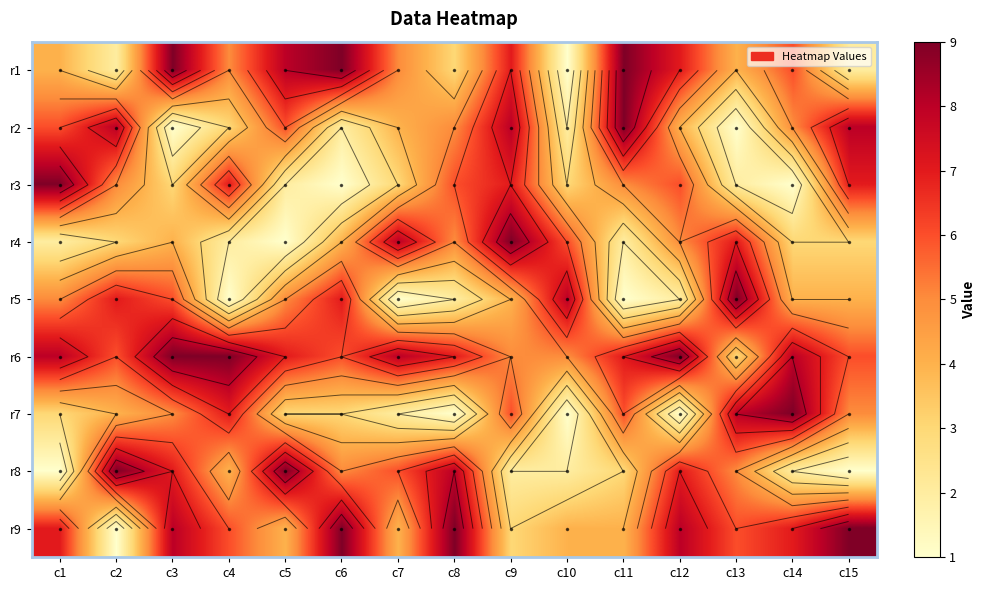

How many r8 values are between 2 and 7?

10